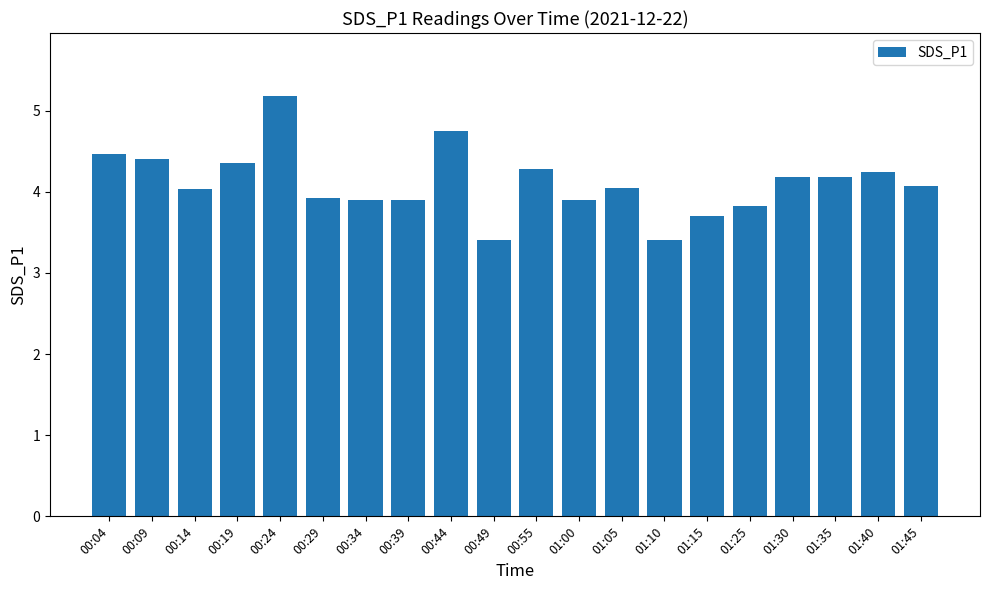

What is the difference between the maximum and second lowest values?

1.8